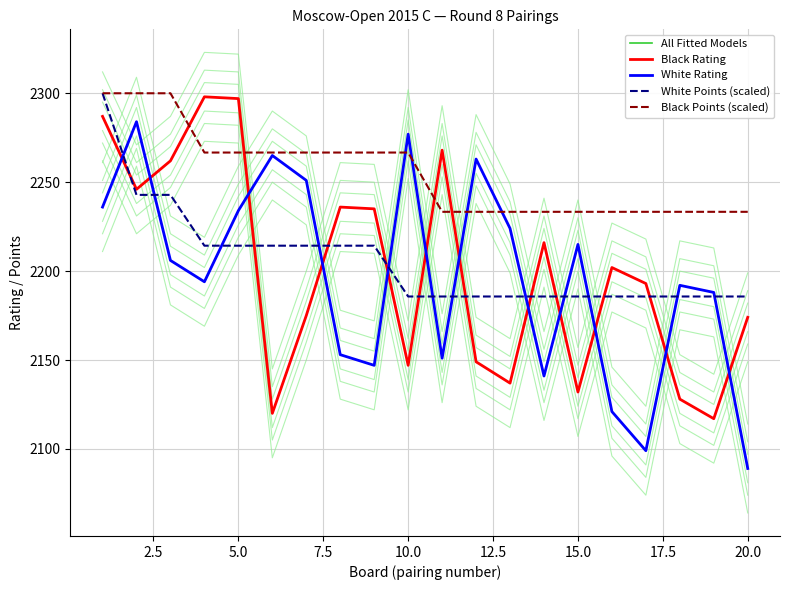

After their last crossing, which series has the higher values: Black Rating or White Rating?

Black Rating